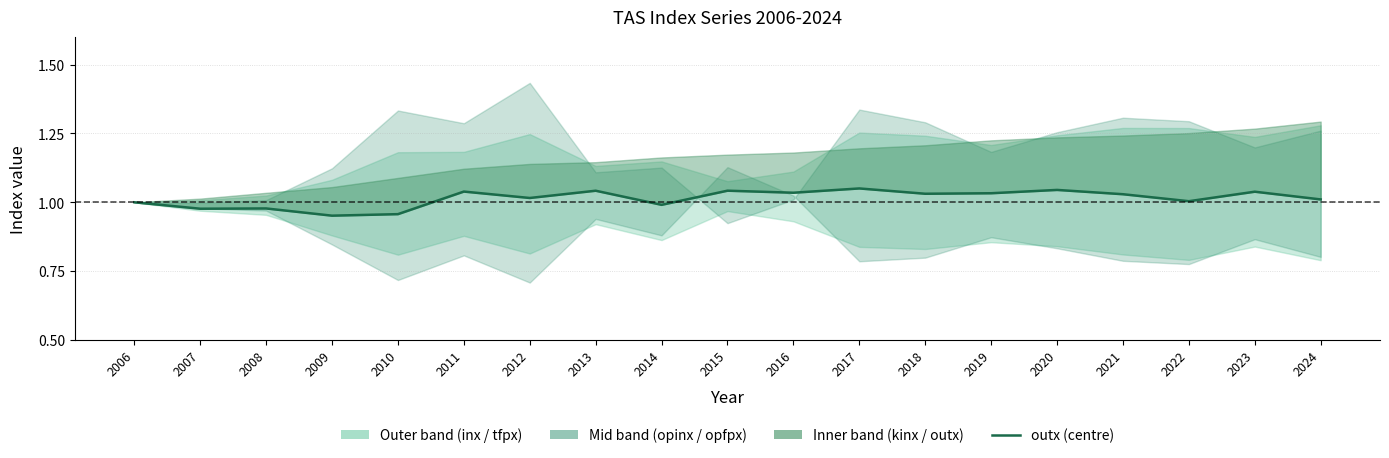

Reading right to left, list all the values displayed in this chart.

2024=1.0	2023=1.0	2022=1.0	2021=1.0	2020=1.0	2019=1.0	2018=1.0	2017=1.1	2016=1.0	2015=1.0	2014=1.0	2013=1.0	2012=1.0	2011=1.0	2010=1.0	2009=1.0	2008=1.0	2007=1.0	2006=1.0